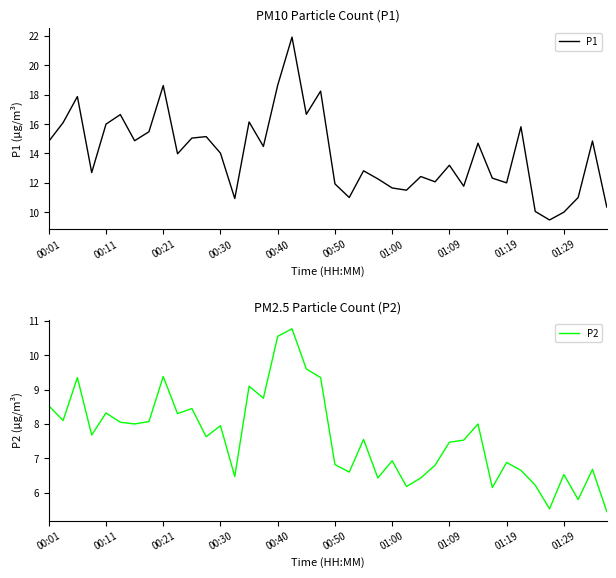

What is the total value across all series at 26?

18.9